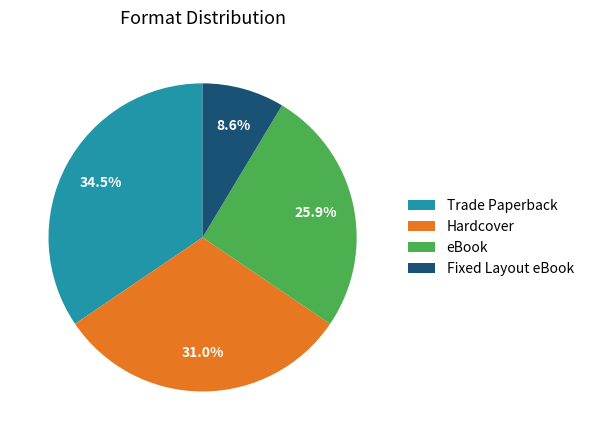

What percentage is NOT represented by Fixed Layout eBook?

91.4%